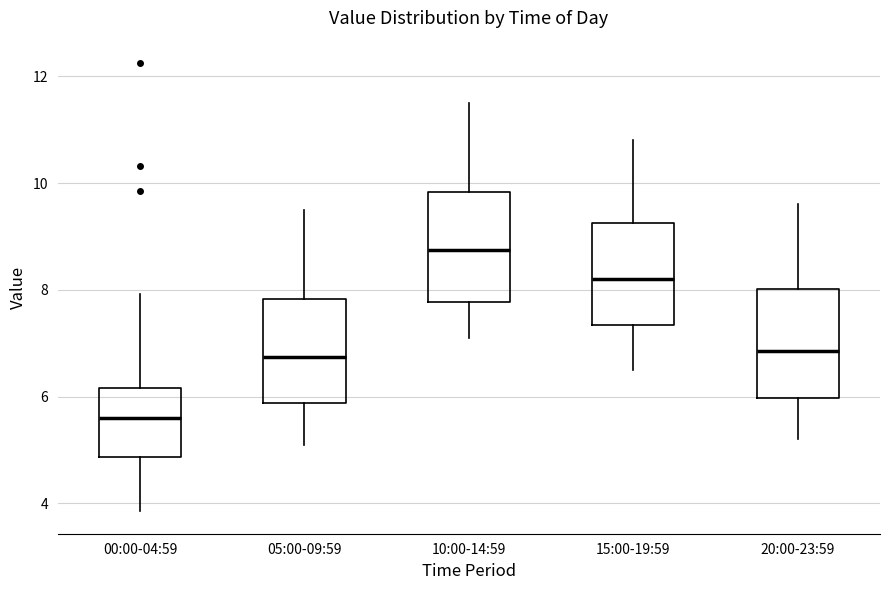

Reading left to right, read every box against the y-axis: the position of its median line, the range the box covers, and the ends of its whiskers. The values are not printed on the chart, so give them approximately, as read against the axis.

00:00-04:59: median 5.6, box 4.8 to 6.2, whiskers 3.8 to 8.0
05:00-09:59: median 6.8, box 5.8 to 7.8, whiskers 5.2 to 9.6
10:00-14:59: median 8.8, box 7.8 to 9.8, whiskers 7.2 to 11.6
15:00-19:59: median 8.2, box 7.4 to 9.2, whiskers 6.6 to 10.8
20:00-23:59: median 6.8, box 6.0 to 8.0, whiskers 5.2 to 9.6